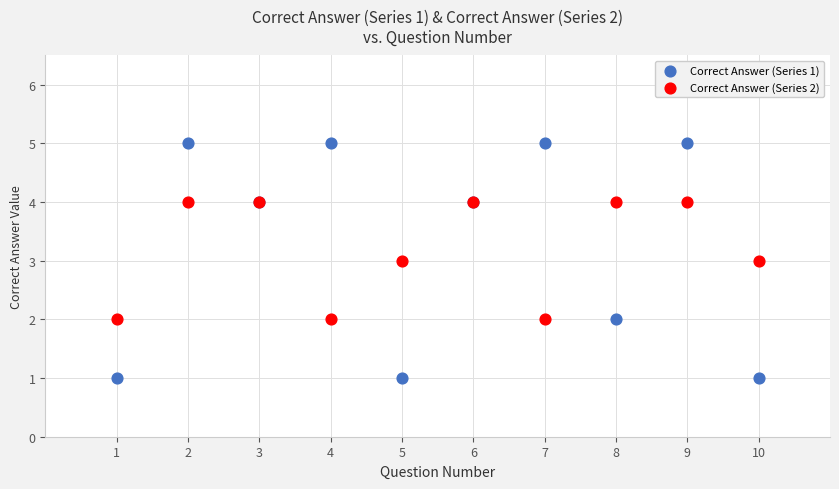

Which series contains the highest Y value?

Correct Answer (Series 1)